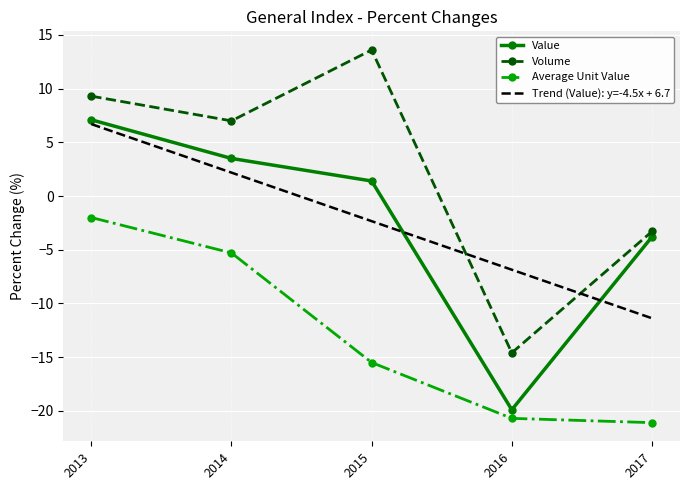

Reading left to right, transcribe all the data shown in this chart.

Value: 2013=7.1	2014=3.5	2015=1.4	2016=-19.9	2017=-3.8
Volume: 2013=9.3	2014=7.0	2015=13.6	2016=-14.6	2017=-3.3
Average Unit Value: 2013=-2.0	2014=-5.3	2015=-15.5	2016=-20.7	2017=-21.1
Trend (Value): y=-4.5x + 6.7: 2013=6.7	2014=2.2	2015=-2.3	2016=-6.9	2017=-11.4